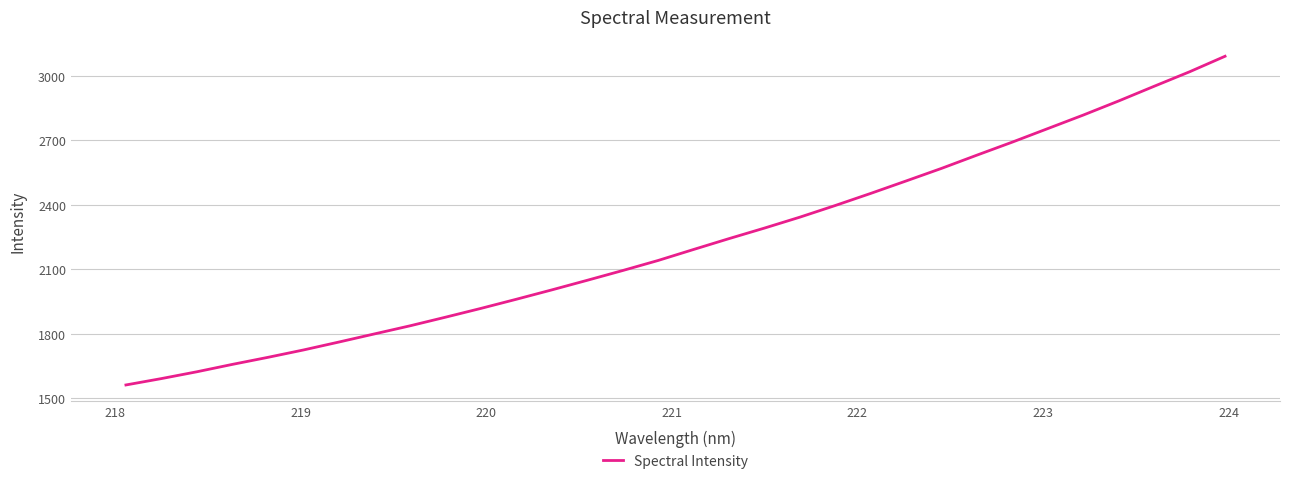

What is the minimum value shown in the chart?

1562.9